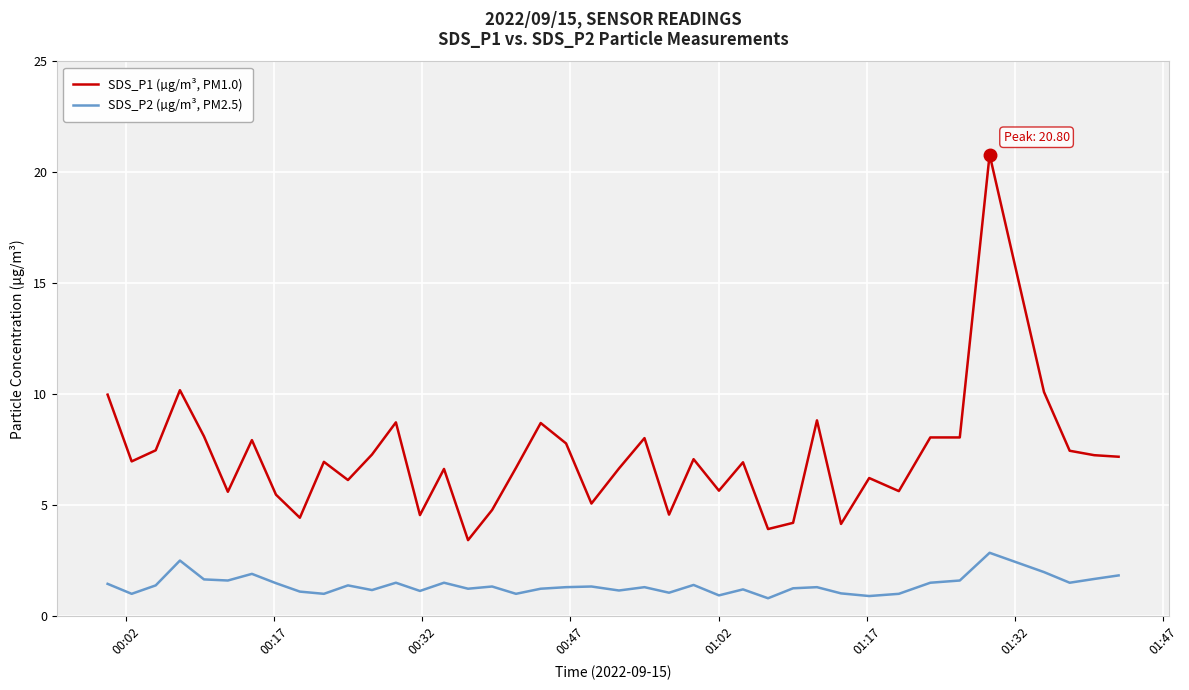

True or false: SDS_P1 (µg/m³, PM1.0) and SDS_P2 (µg/m³, PM2.5) cross at least once.

False